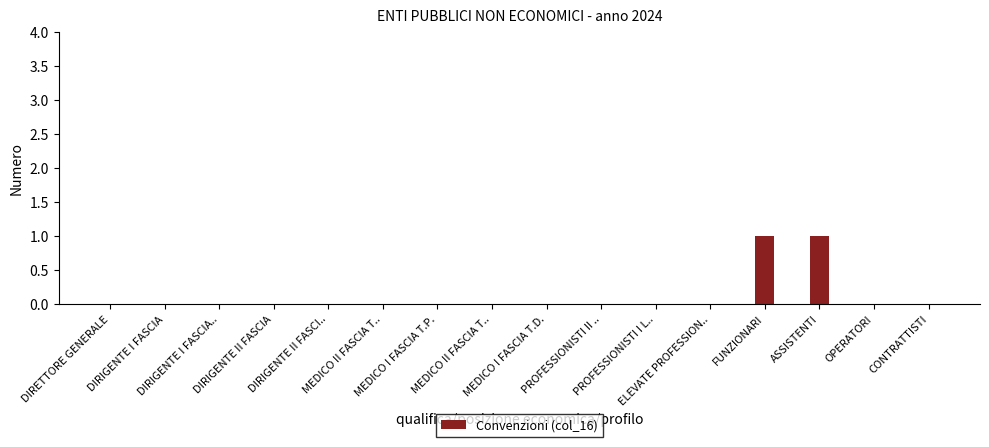

How many distinct data groups are displayed?

1